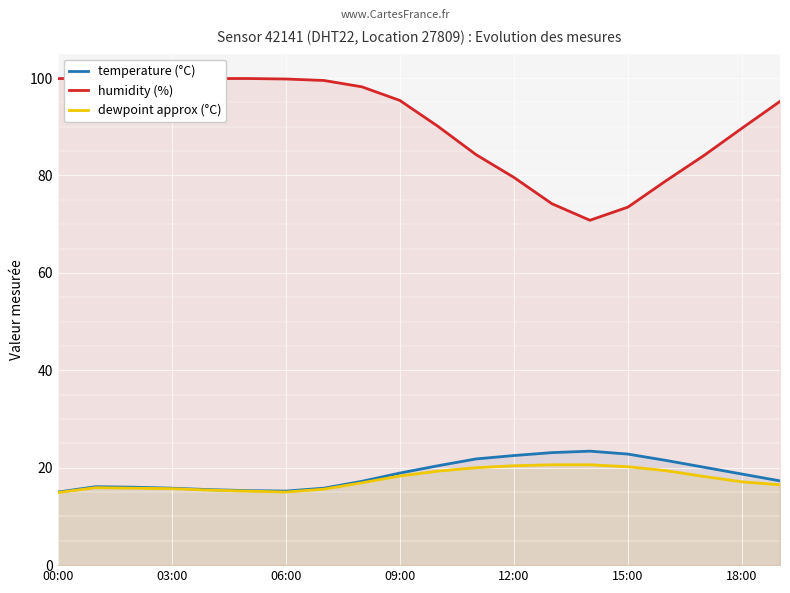

Is it true that temperature (°C) equals 32.1 at 09:00?

False